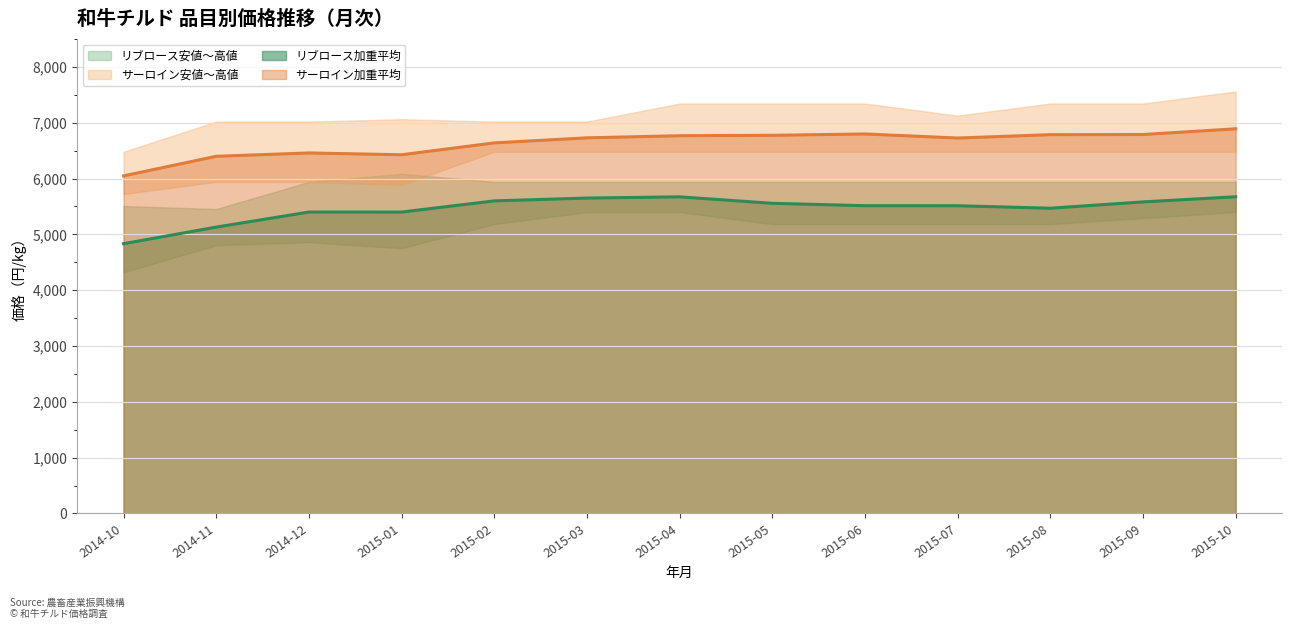

At which label does リブロース高値 first exceed 5940?

2015-01